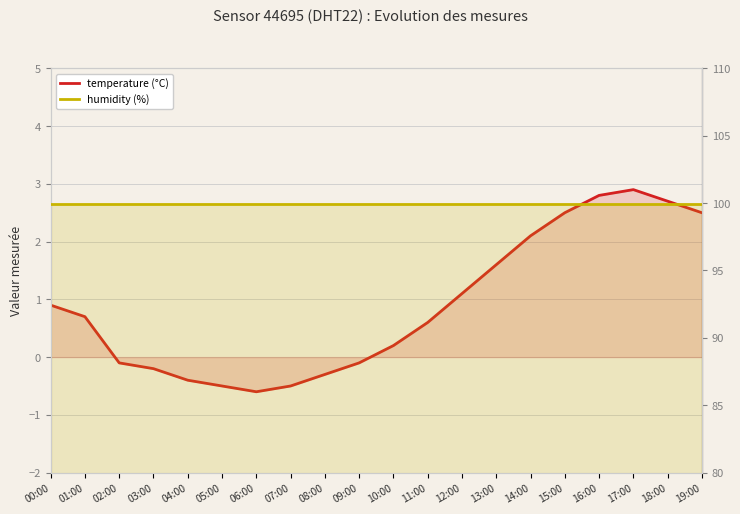

List the series in order of their overall mean, highest first.

humidity (%), temperature (°C)